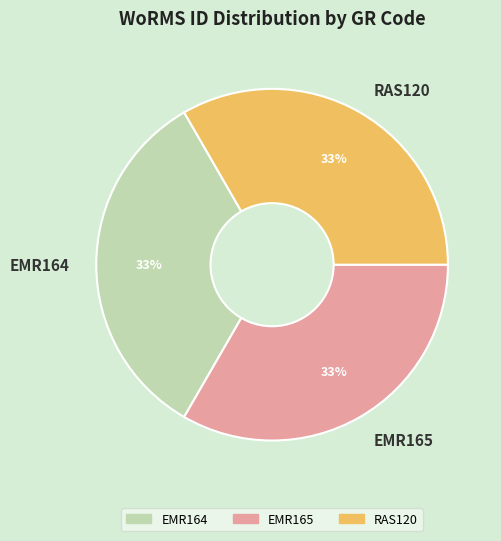

Does any single category account for the majority?

No